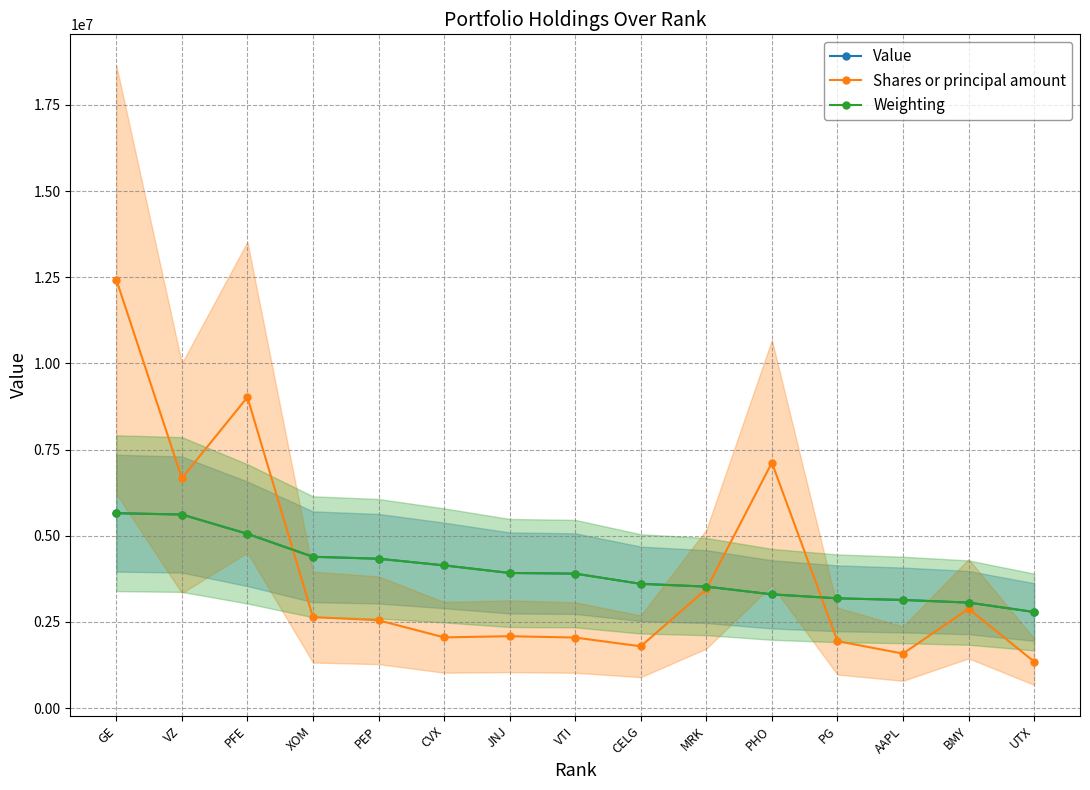

What is the difference between the highest and lowest values at PG?

1241312.7